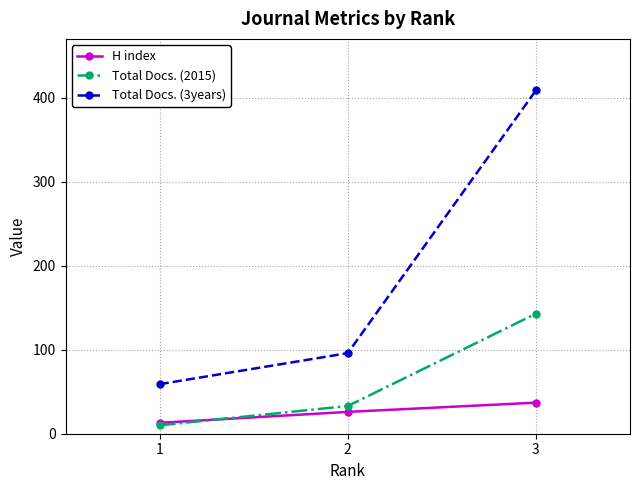

List the series in order of their peak value, lowest first.

H index, Total Docs. (2015), Total Docs. (3years)